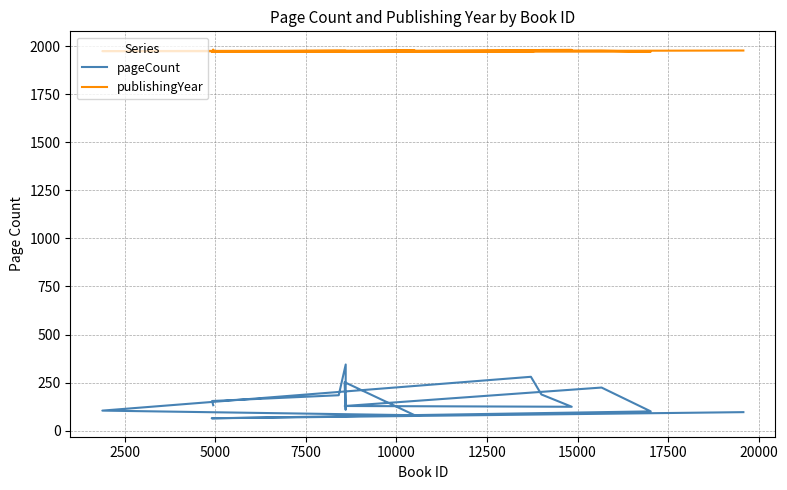

True or false: publishingYear has more than 2 points higher than both neighbors.

False